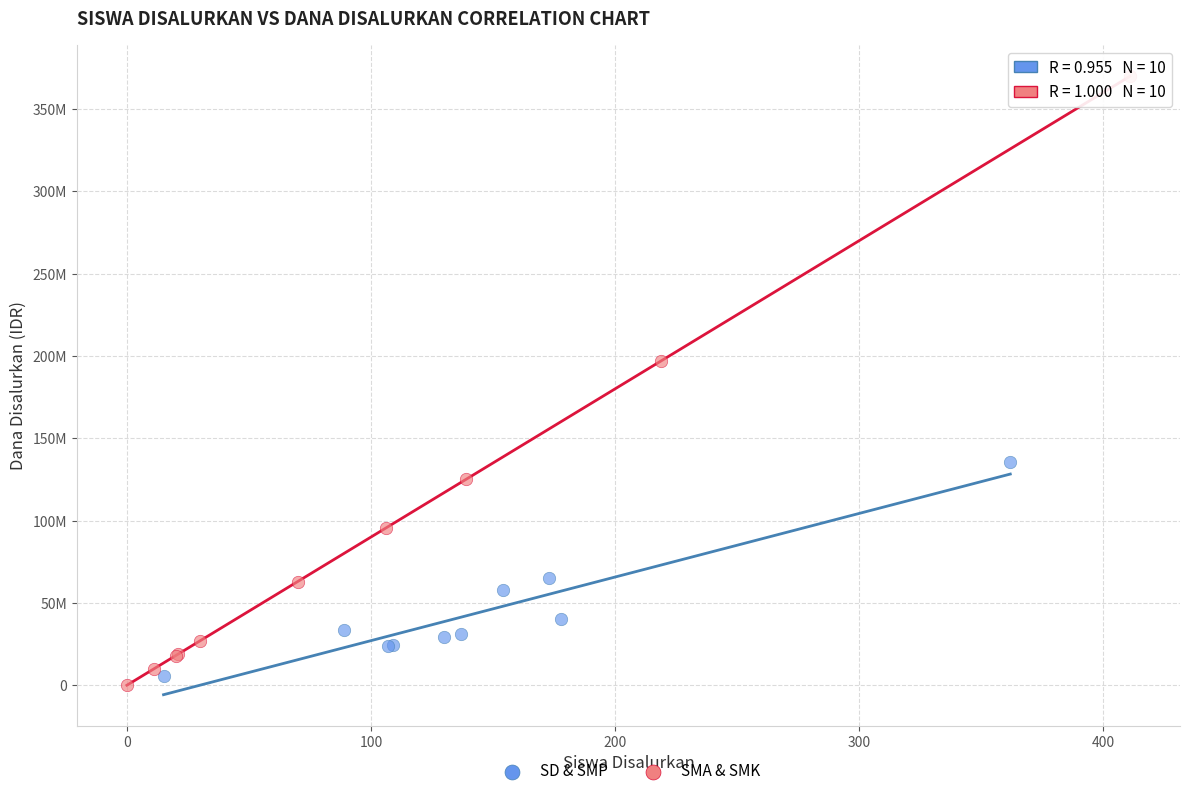

Which series reaches the maximum Y coordinate?

SMA & SMK